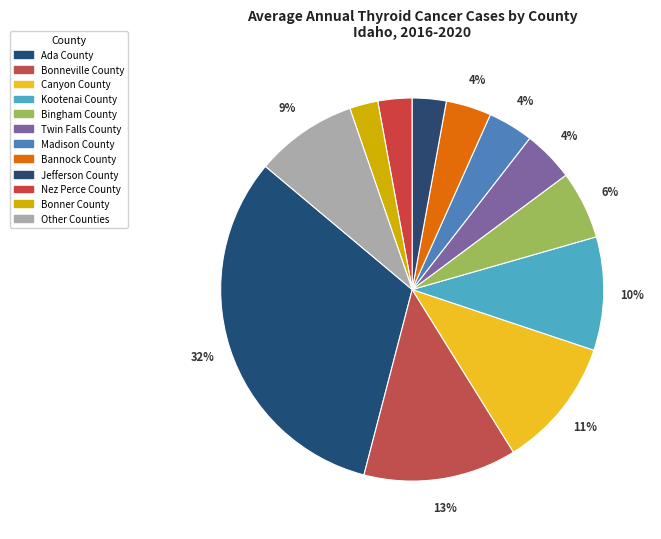

How many slices are in this pie chart?

12